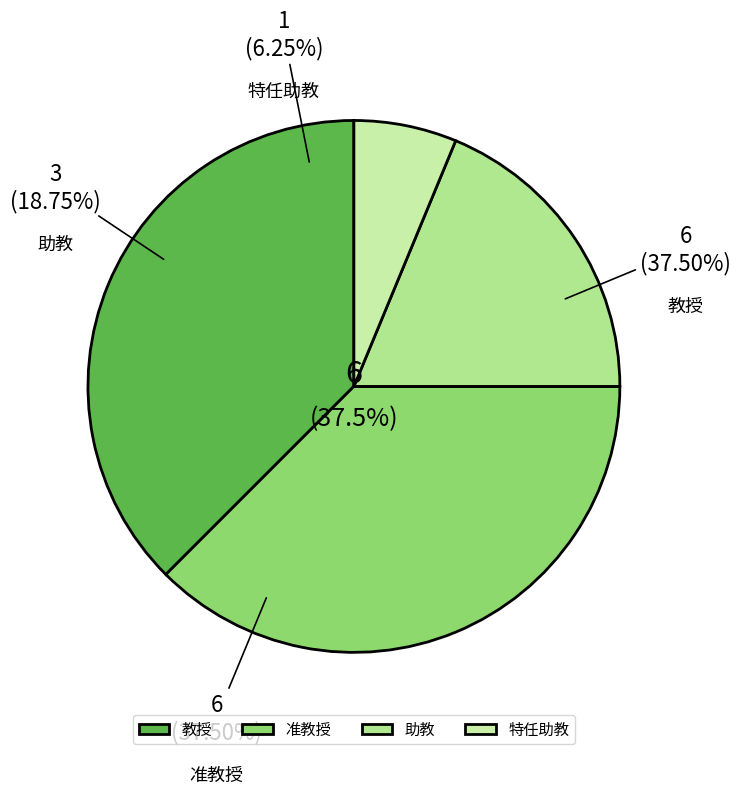

What is the largest slice in the pie chart?

教授